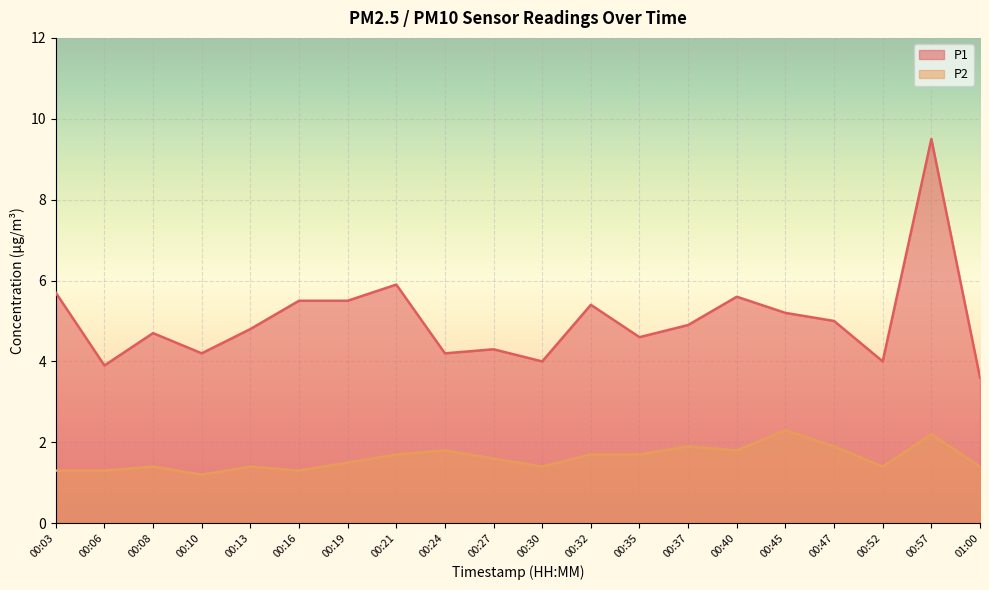

What is the label of the 17th point from the left?

00:47